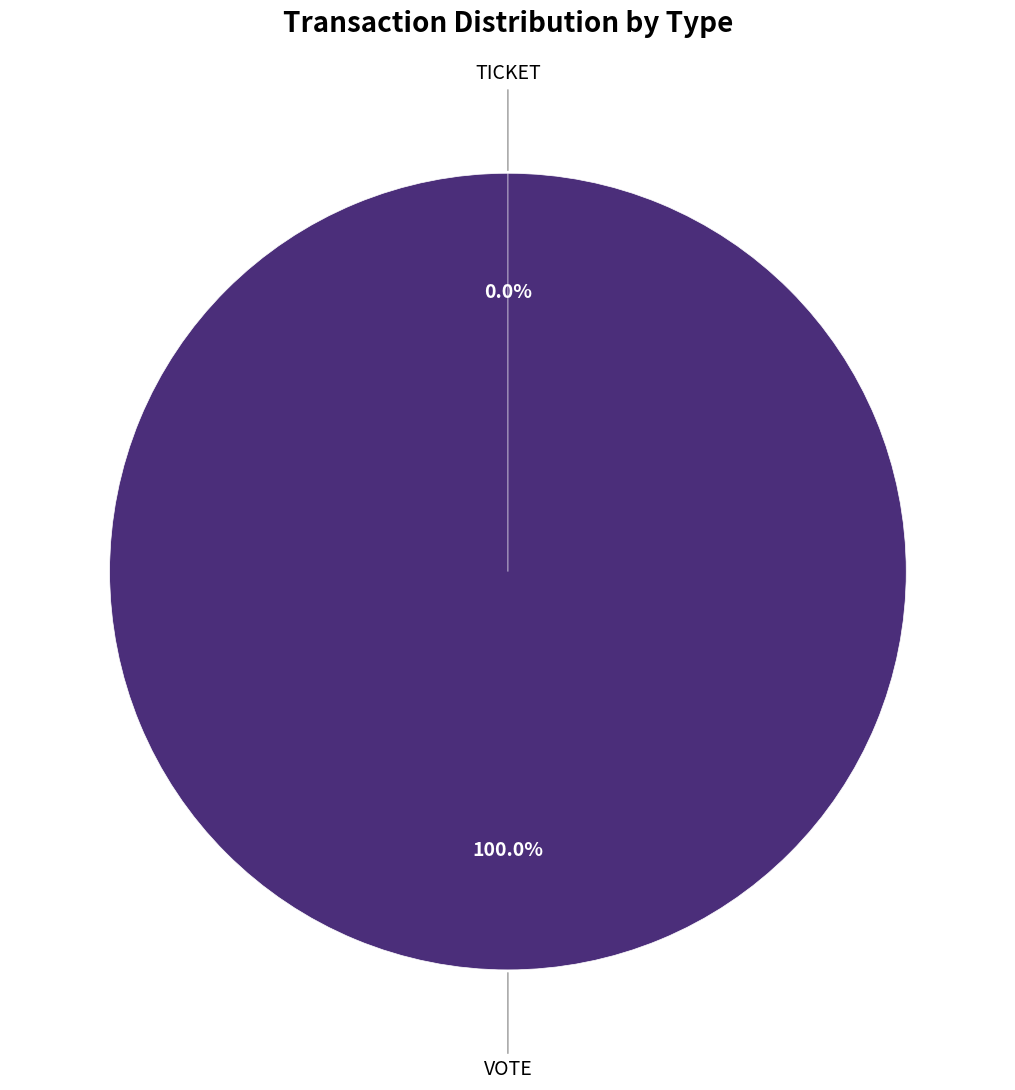

Combined, do Ticket and Vote account for over 50%?

Yes